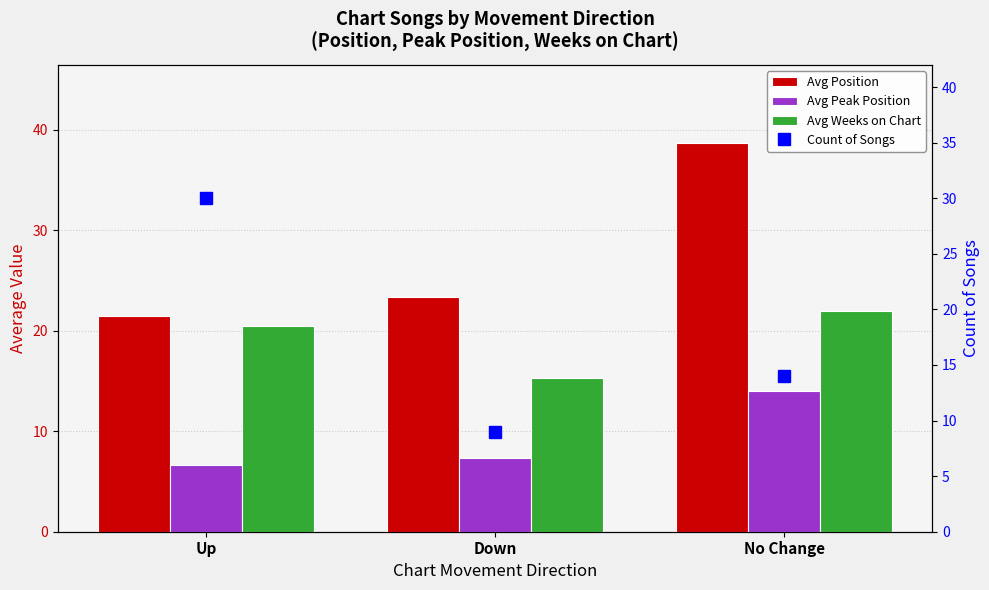

What is the label of the 2nd bar from the left?

Down